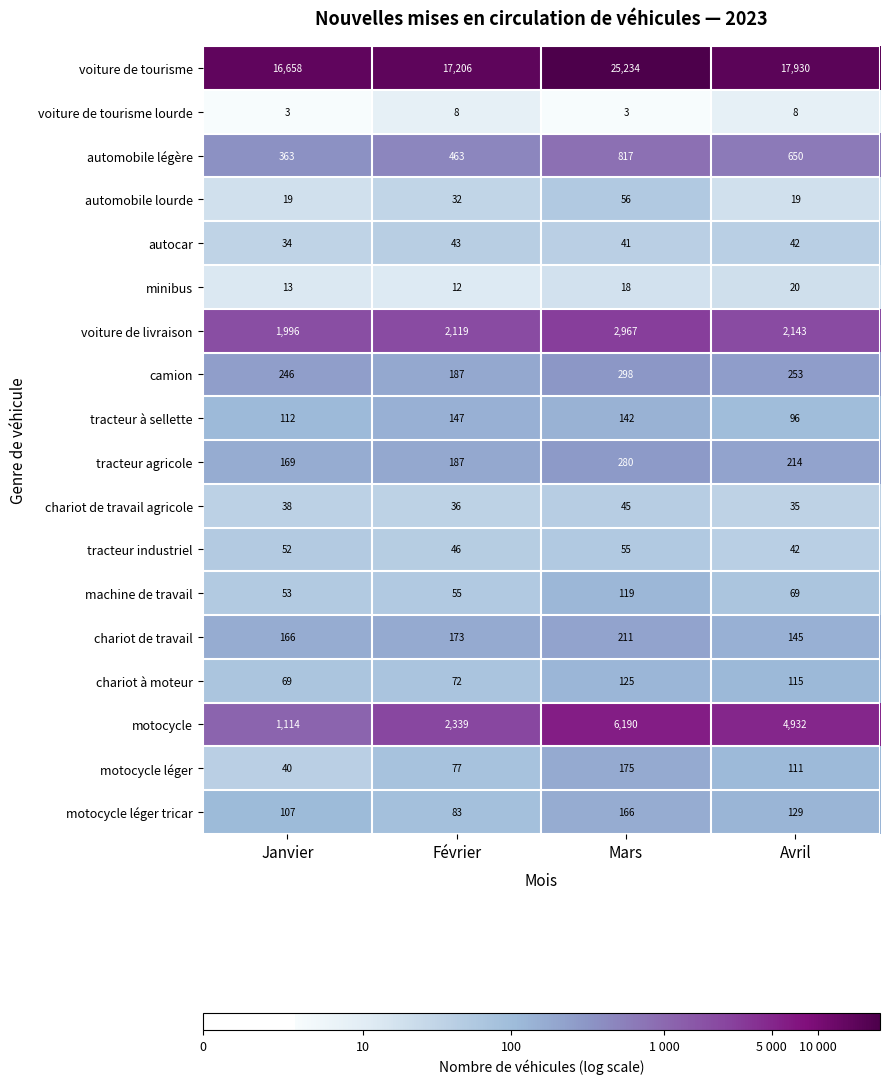

The machine de travail series shows 105 at Avril. True or false?

False